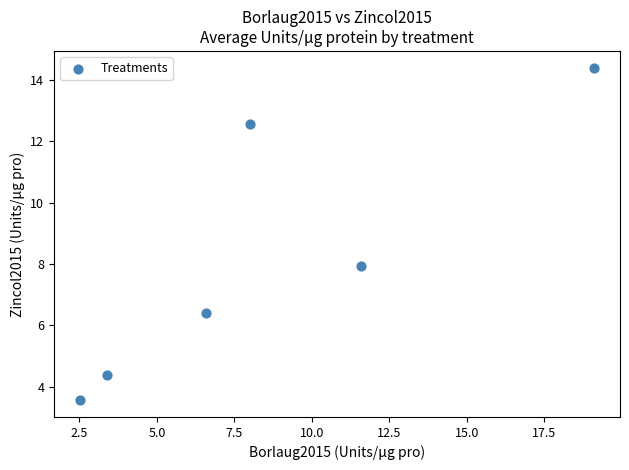

What is the average Y value?

8.2